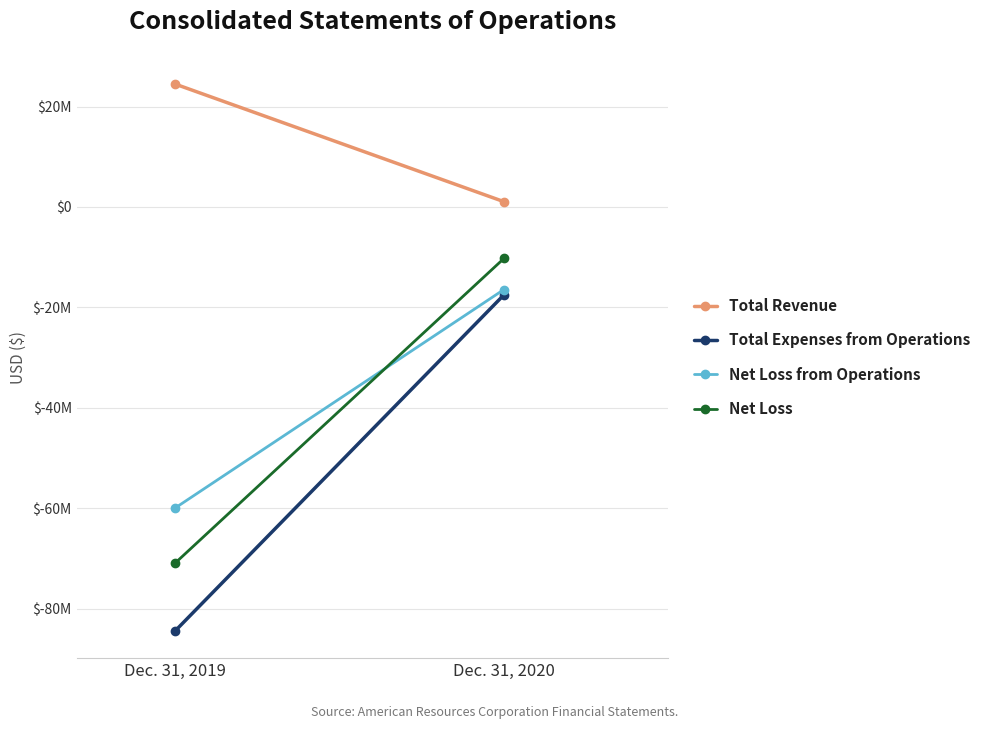

What is the difference between the maximum and minimum values in the Net Loss from Operations series?

43506809